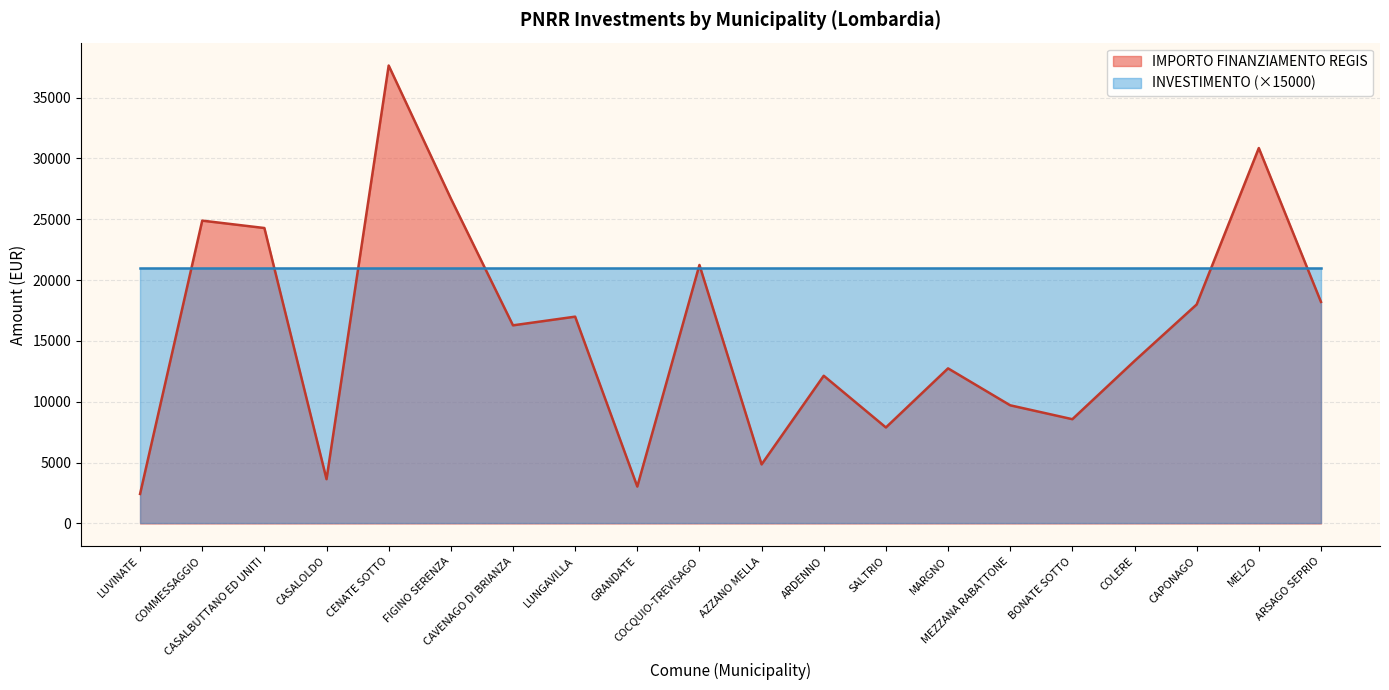

How many interior local peaks (higher than both neighbors) does the data have?

7